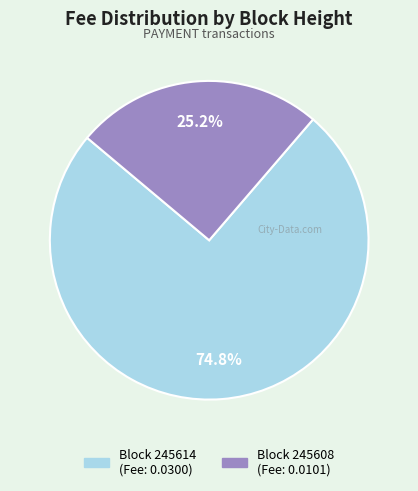

Does any single category account for the majority?

Yes